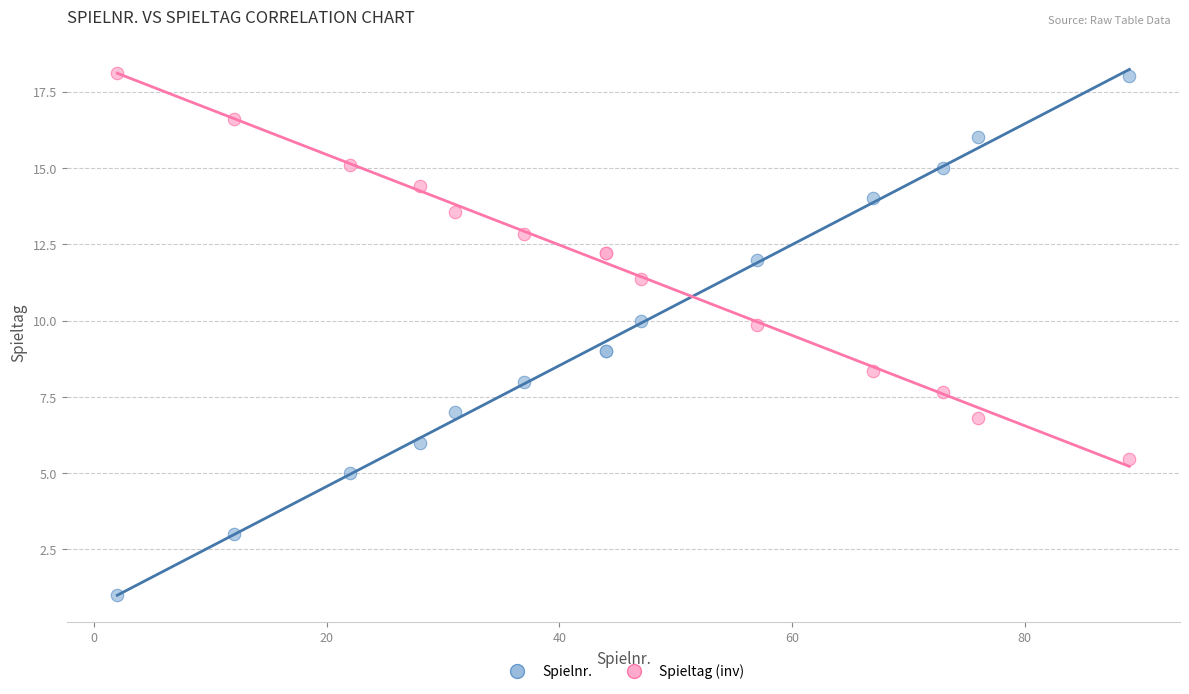

Which series contains the lowest Y value?

Spielnr.